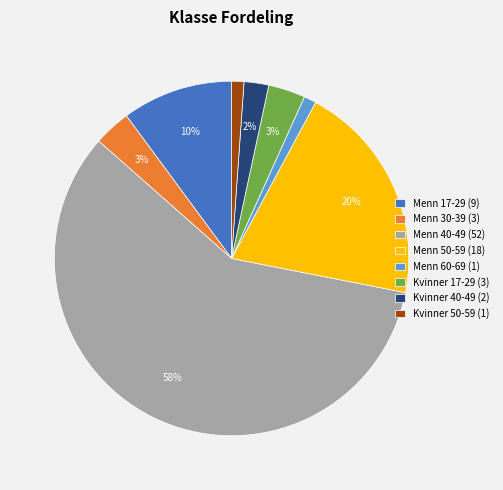

To the nearest percent, what is the difference between the Menn 17-29 and Kvinner 50-59 slice percentages?

9%